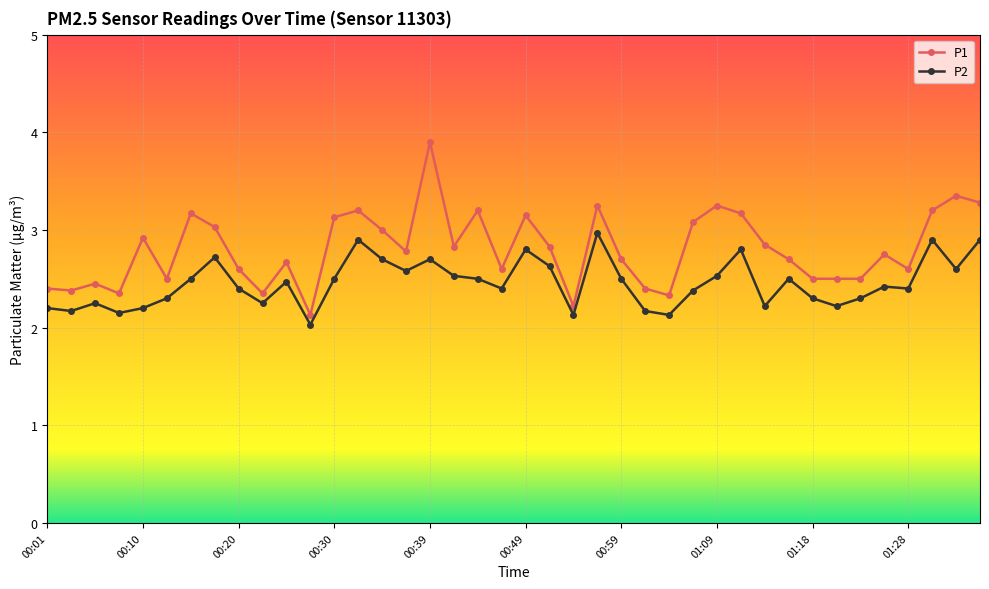

What is the sum of all P1 values?

112.2